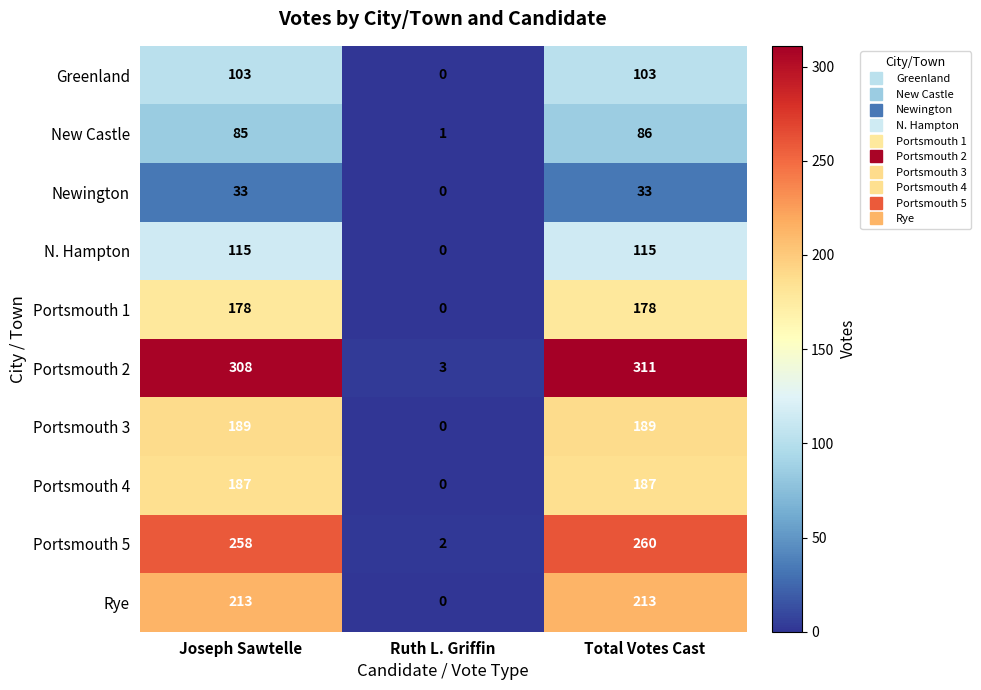

Which series has the largest total across all categories?

Portsmouth 2